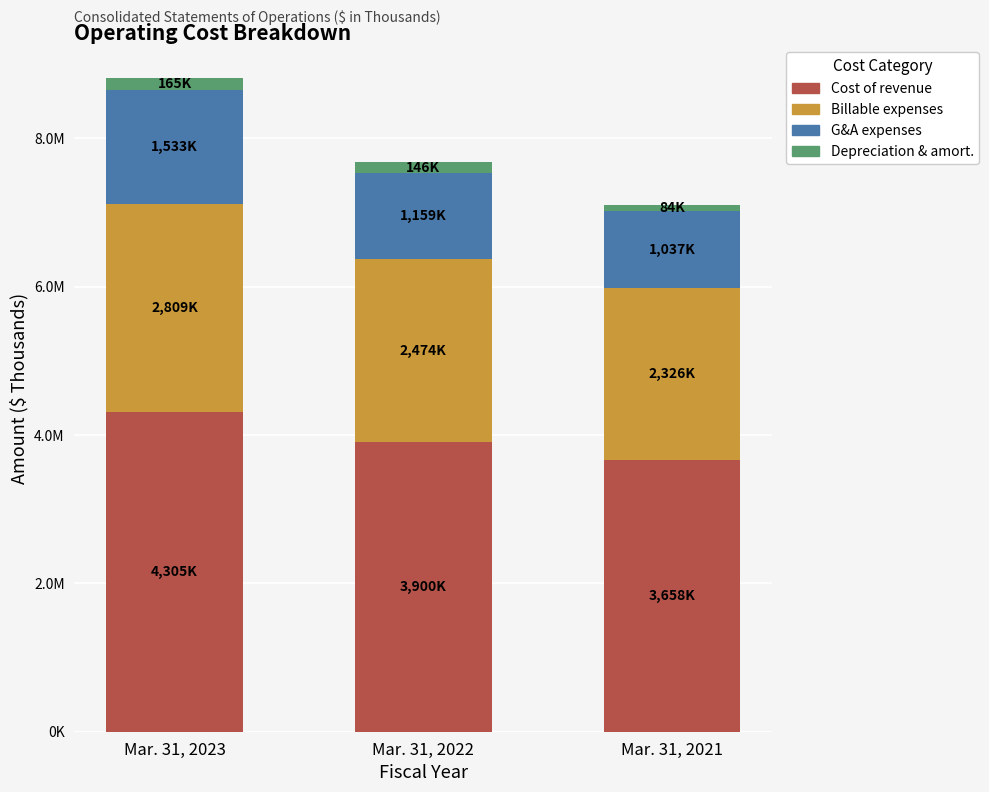

Does the chart contain stacked bars?

Yes